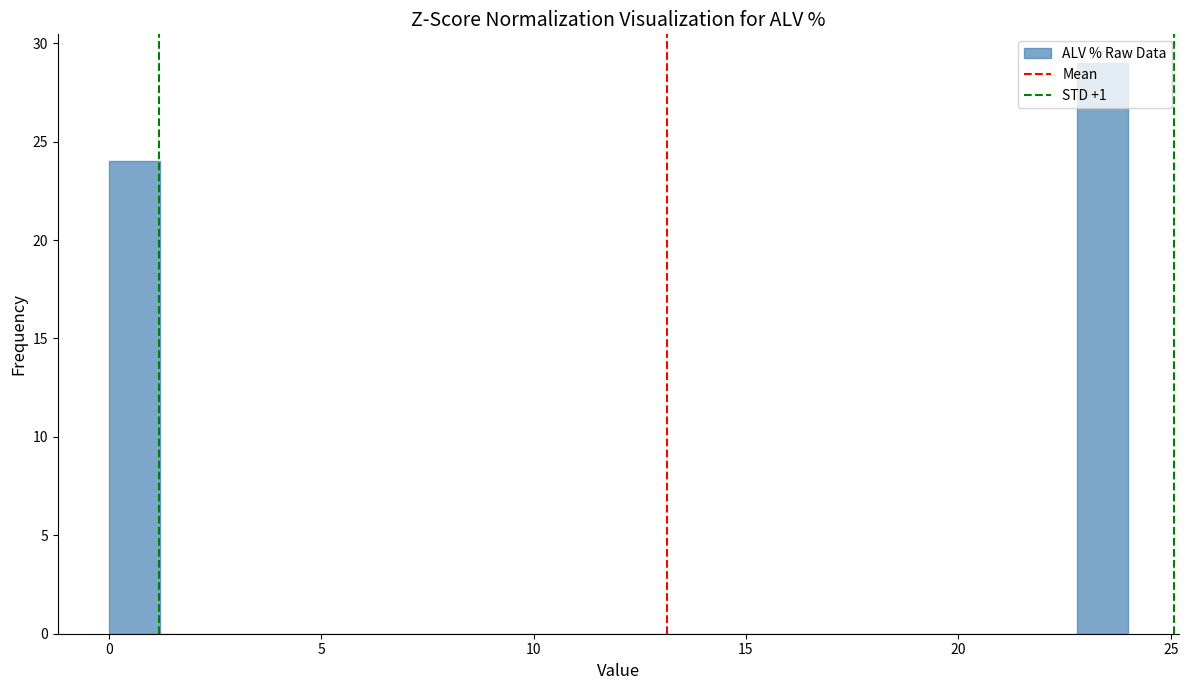

Around what value on the x-axis is the tallest bar? Give the approximate position of its centre, as read against the axis.

23.5